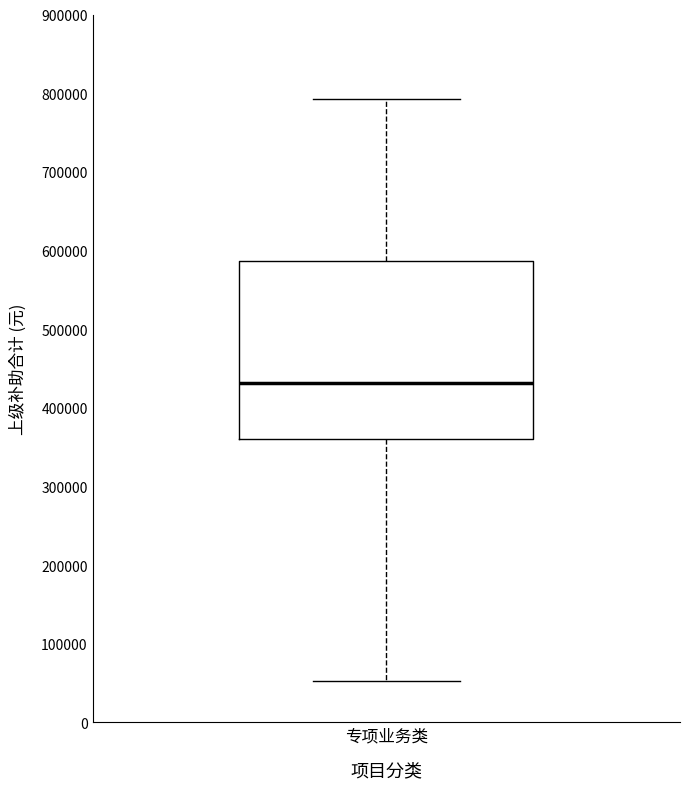

Where does the lower whisker of the box for 专项业务类 end on the y-axis? The values are not printed on the chart, so give them approximately, as read against the axis.

50000